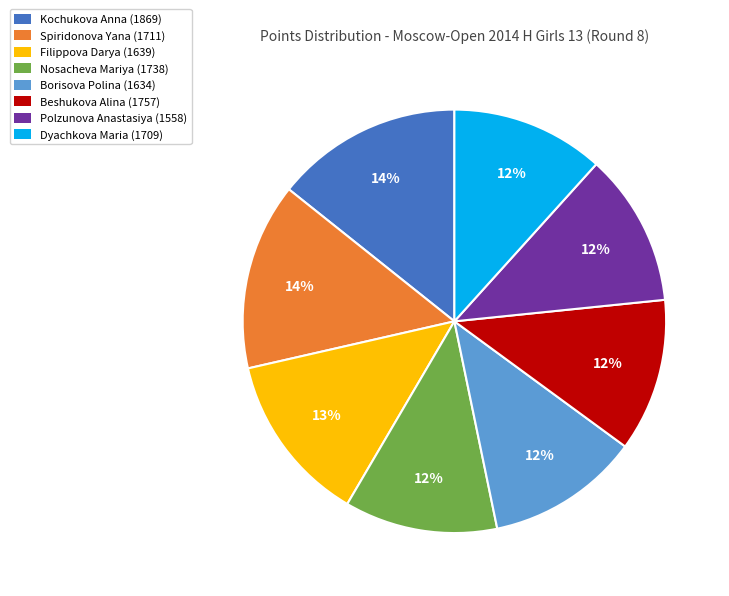

Combined, do Kochukova Anna (1869) and Polzunova Anastasiya (1558) account for over 50%?

No